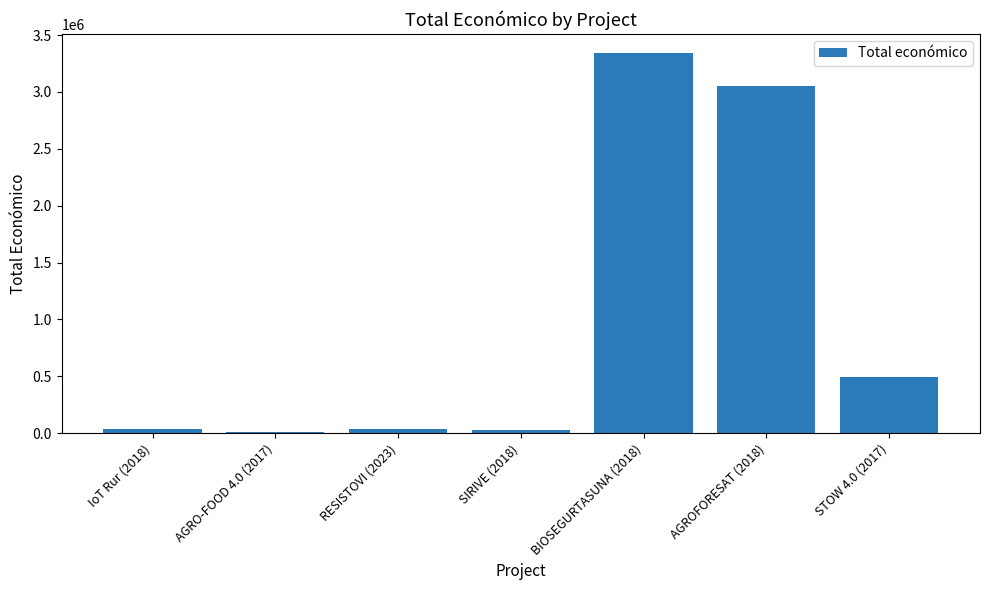

How many bars are there in total?

7